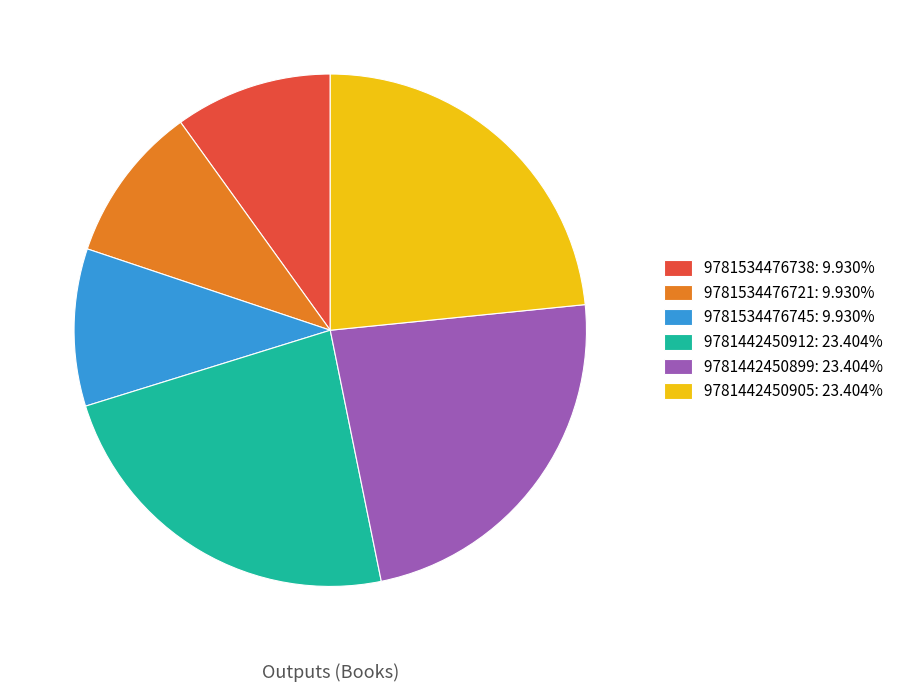

Combined, do 9781534476721: 9.930% and 9781442450905: 23.404% account for over 50%?

No